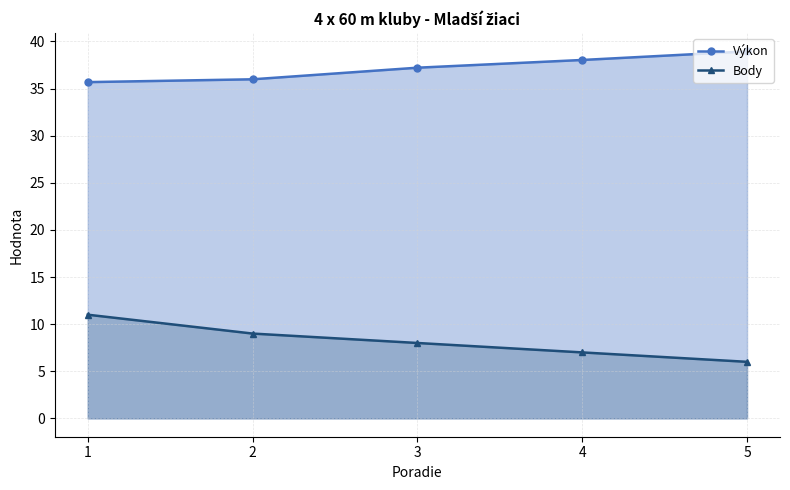

At how many categories does at least one series exceed 36?

3